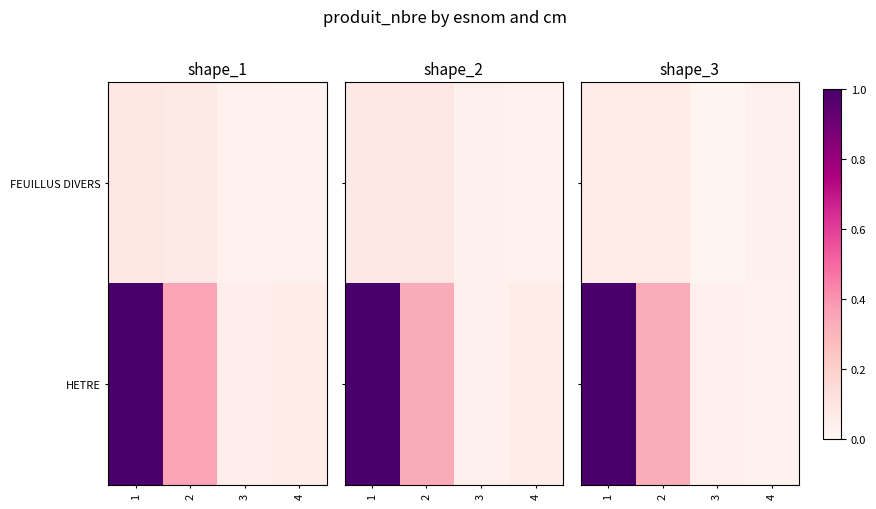

At which category does the chart reach its minimum across all series?

3